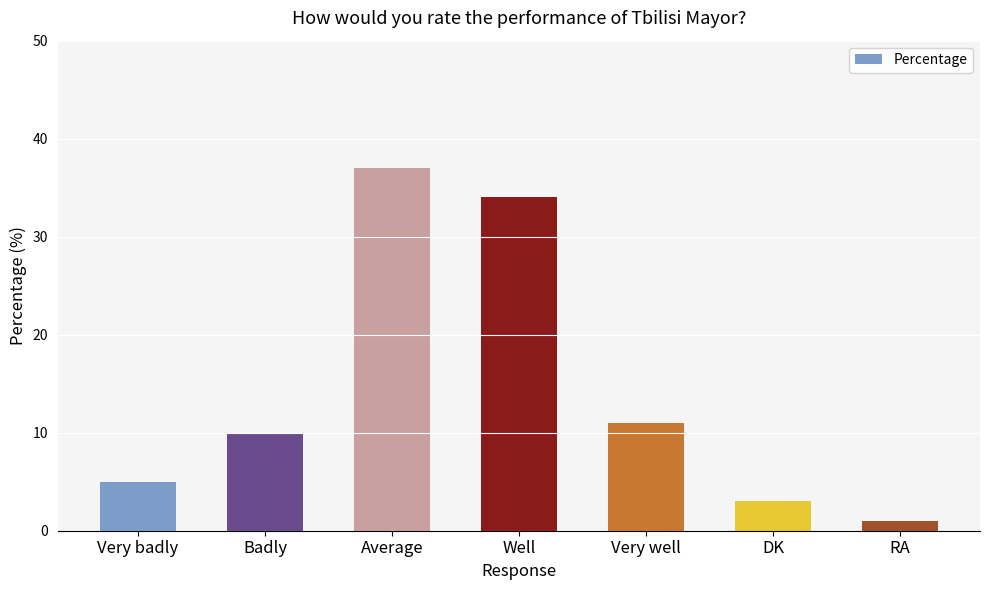

What is the average value?

14